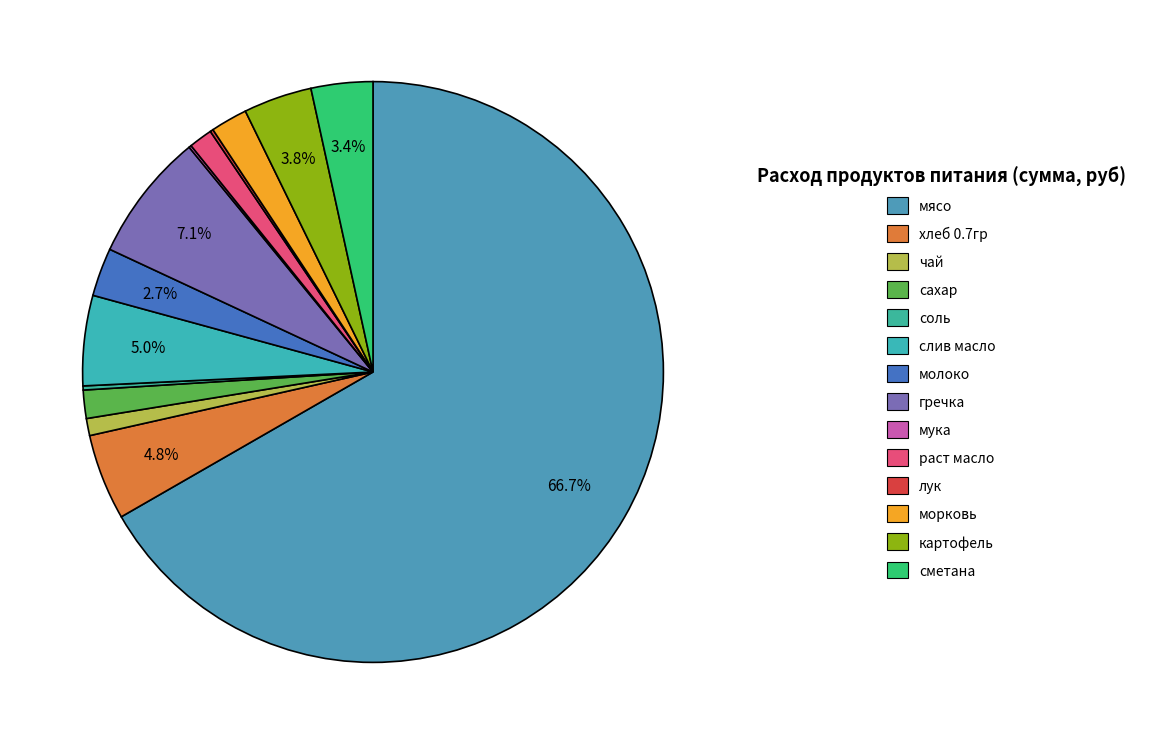

Which category has the biggest portion of the pie?

мясо